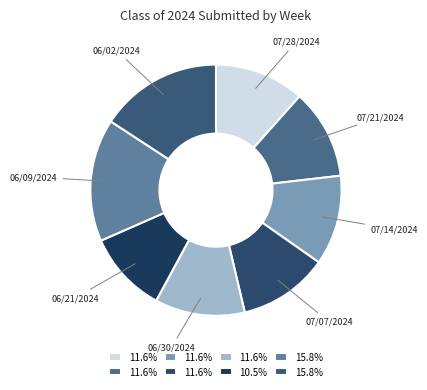

Do 06/02/2024 and 06/21/2024 together represent more than half of the pie?

No